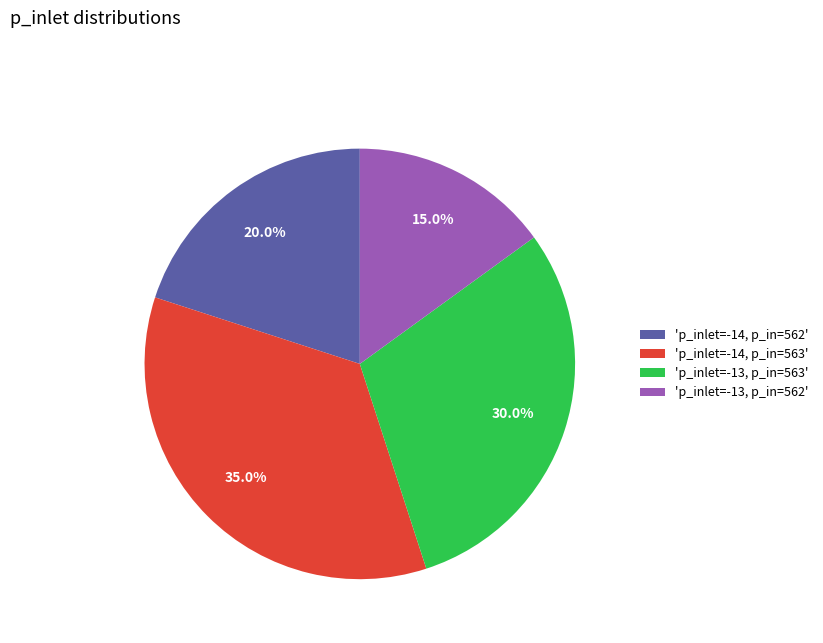

Which slice is the largest?

'p_inlet=-14, p_in=563'